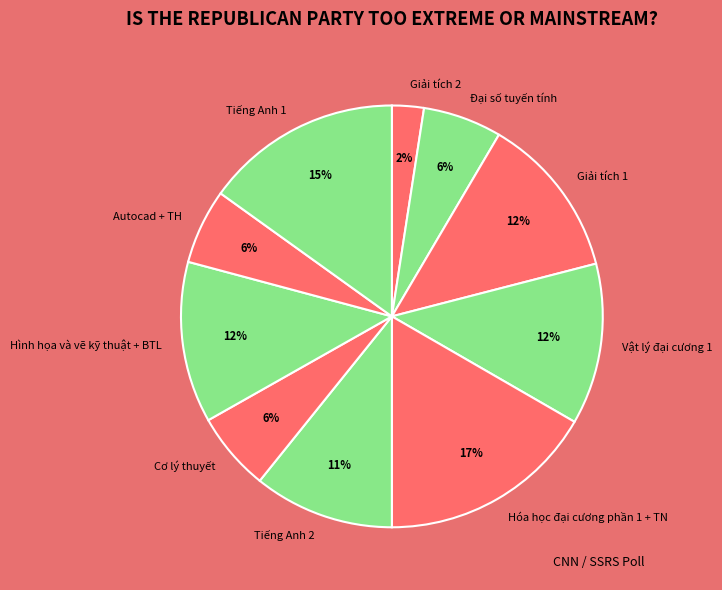

Which category has the biggest portion of the pie?

Hóa học đại cương phần 1 + TN